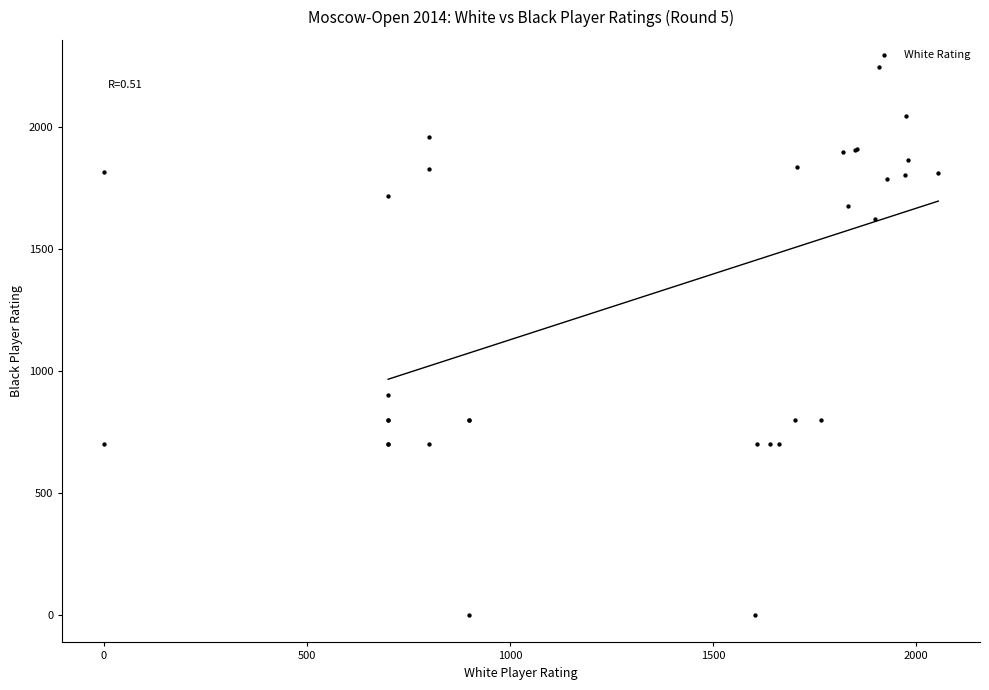

What Y value in the scatter plot is closest to 1122?

900